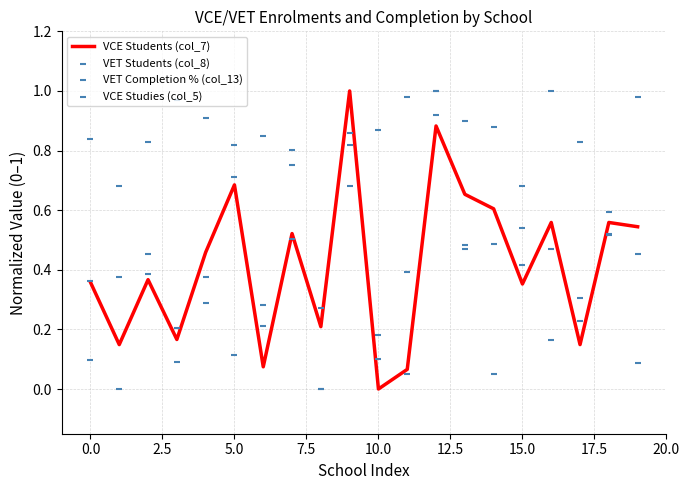

Which series has the widest spread of Y values?

VCE Students (col_7)